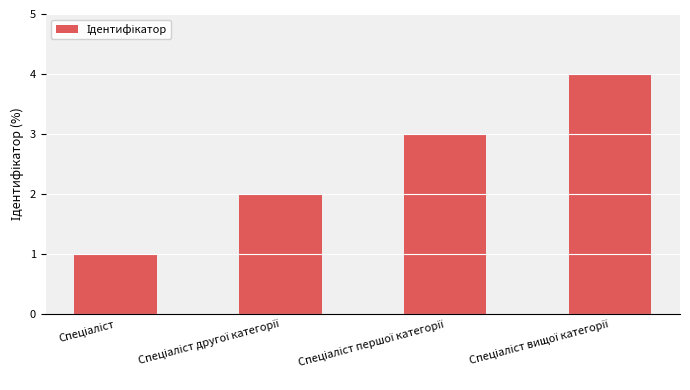

What is the difference between the maximum and minimum values?

3